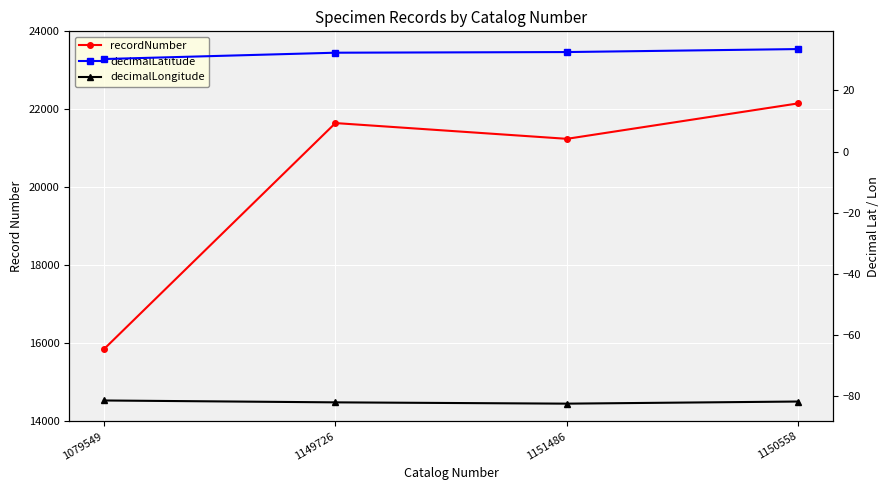

What is the value of the recordNumber point at the 3rd from the left?

21244.0